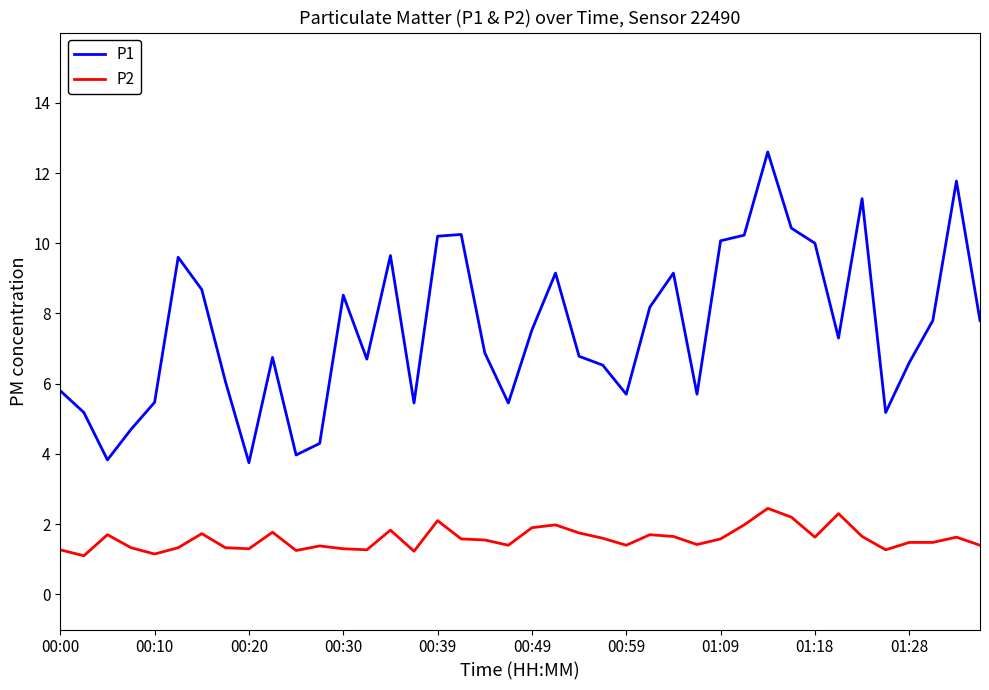

In P1, how many points are lower than both neighbors (excluding endpoints)?

10